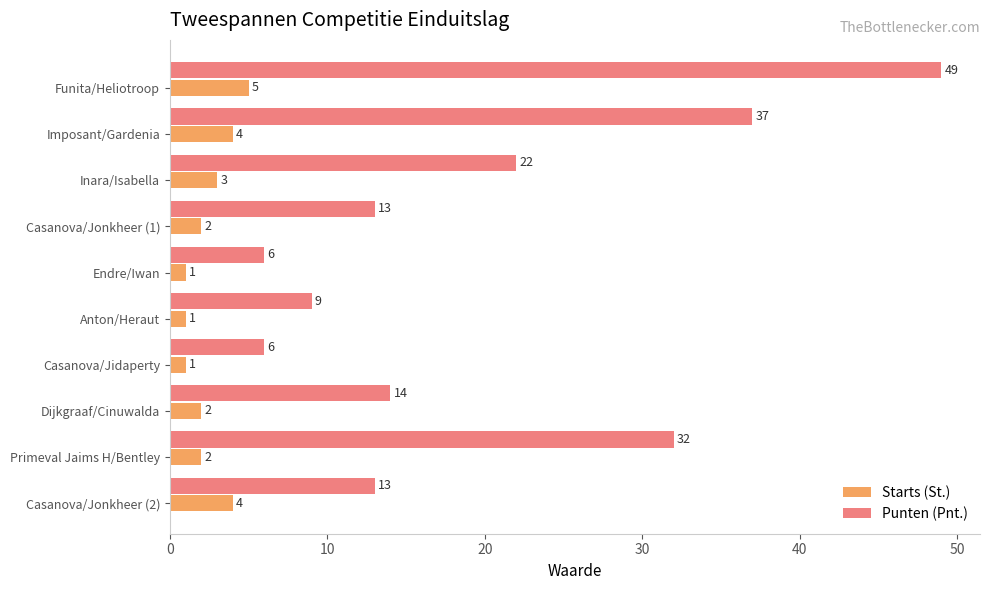

Is it true that Punten (Pnt.) equals 20 at Casanova/Jonkheer (1)?

False